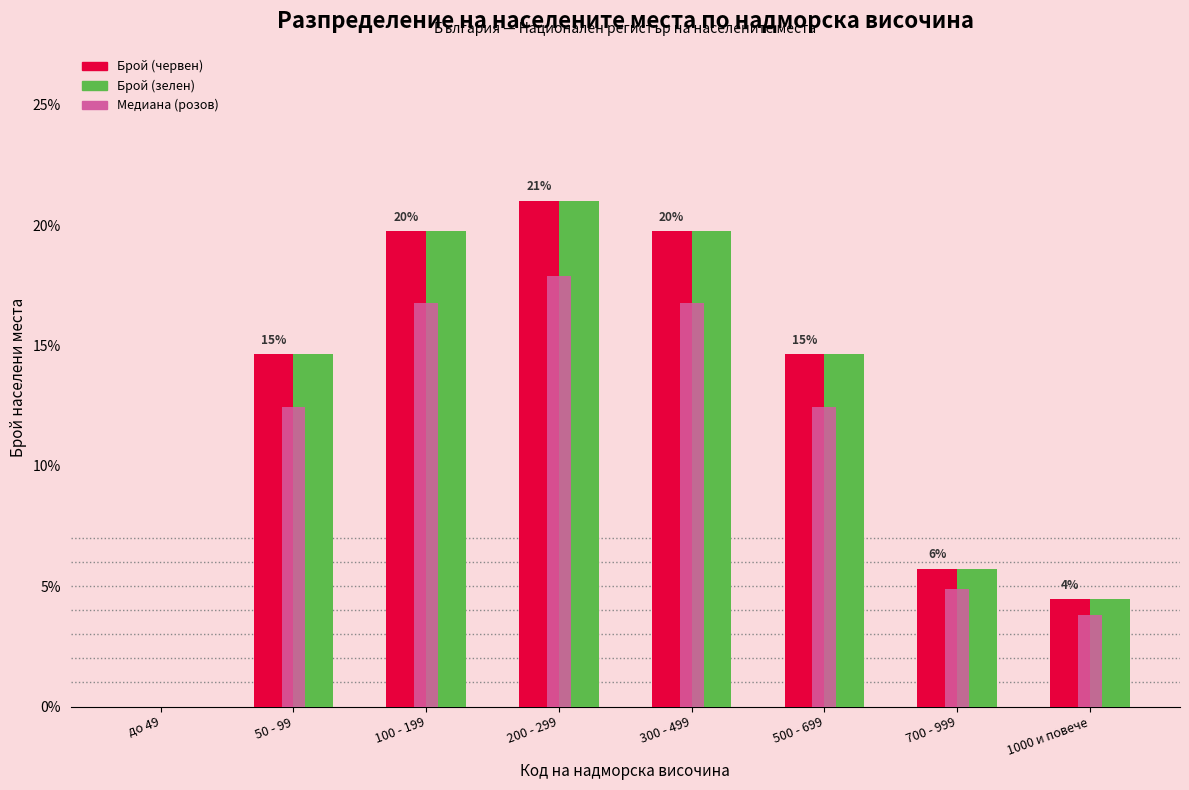

Reading left to right, what are all the values shown in this chart?

Брой (червен): до 49=0.0	50 - 99=14.6	100 - 199=19.7	200 - 299=21.0	300 - 499=19.7	500 - 699=14.6	700 - 999=5.7	1000 и повече=4.5
Брой (зелен): до 49=0.0	50 - 99=14.6	100 - 199=19.7	200 - 299=21.0	300 - 499=19.7	500 - 699=14.6	700 - 999=5.7	1000 и повече=4.5
Медиана (розов): до 49=0.0	50 - 99=12.5	100 - 199=16.8	200 - 299=17.9	300 - 499=16.8	500 - 699=12.5	700 - 999=4.9	1000 и повече=3.8